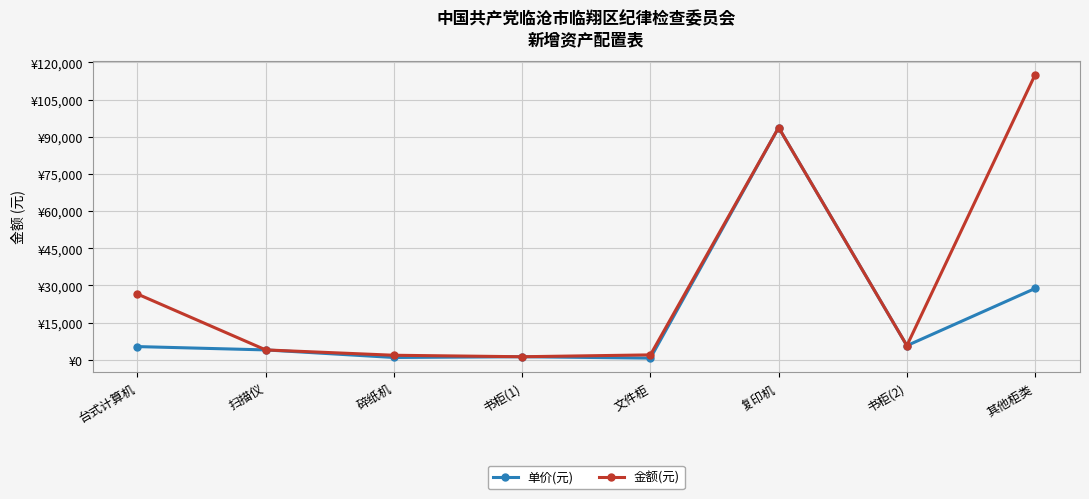

The value of 单价(元) at 其他柜类 is 47509. True or false?

False